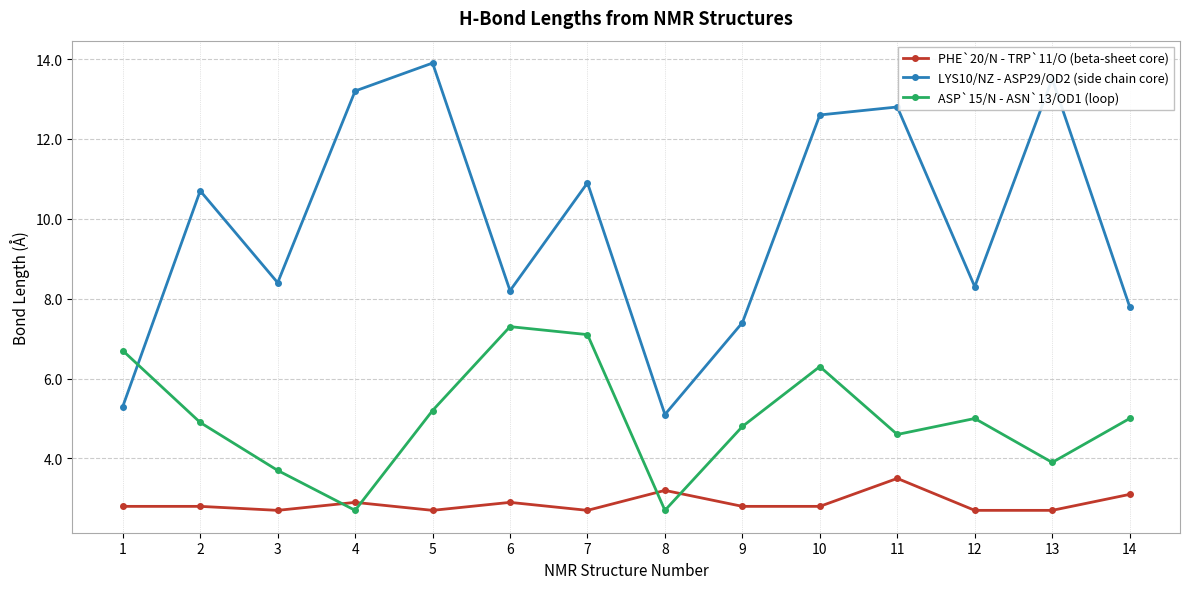

Reading right to left, transcribe all the data shown in this chart.

PHE`20/N - TRP`11/O (beta-sheet core): 14=3.1	13=2.7	12=2.7	11=3.5	10=2.8	9=2.8	8=3.2	7=2.7	6=2.9	5=2.7	4=2.9	3=2.7	2=2.8	1=2.8
LYS10/NZ - ASP29/OD2 (side chain core): 14=7.8	13=13.5	12=8.3	11=12.8	10=12.6	9=7.4	8=5.1	7=10.9	6=8.2	5=13.9	4=13.2	3=8.4	2=10.7	1=5.3
ASP`15/N - ASN`13/OD1 (loop): 14=5.0	13=3.9	12=5.0	11=4.6	10=6.3	9=4.8	8=2.7	7=7.1	6=7.3	5=5.2	4=2.7	3=3.7	2=4.9	1=6.7